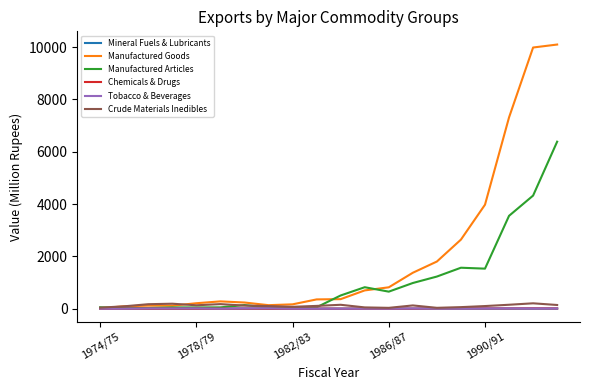

Which series has the widest spread of values?

Manufactured Goods